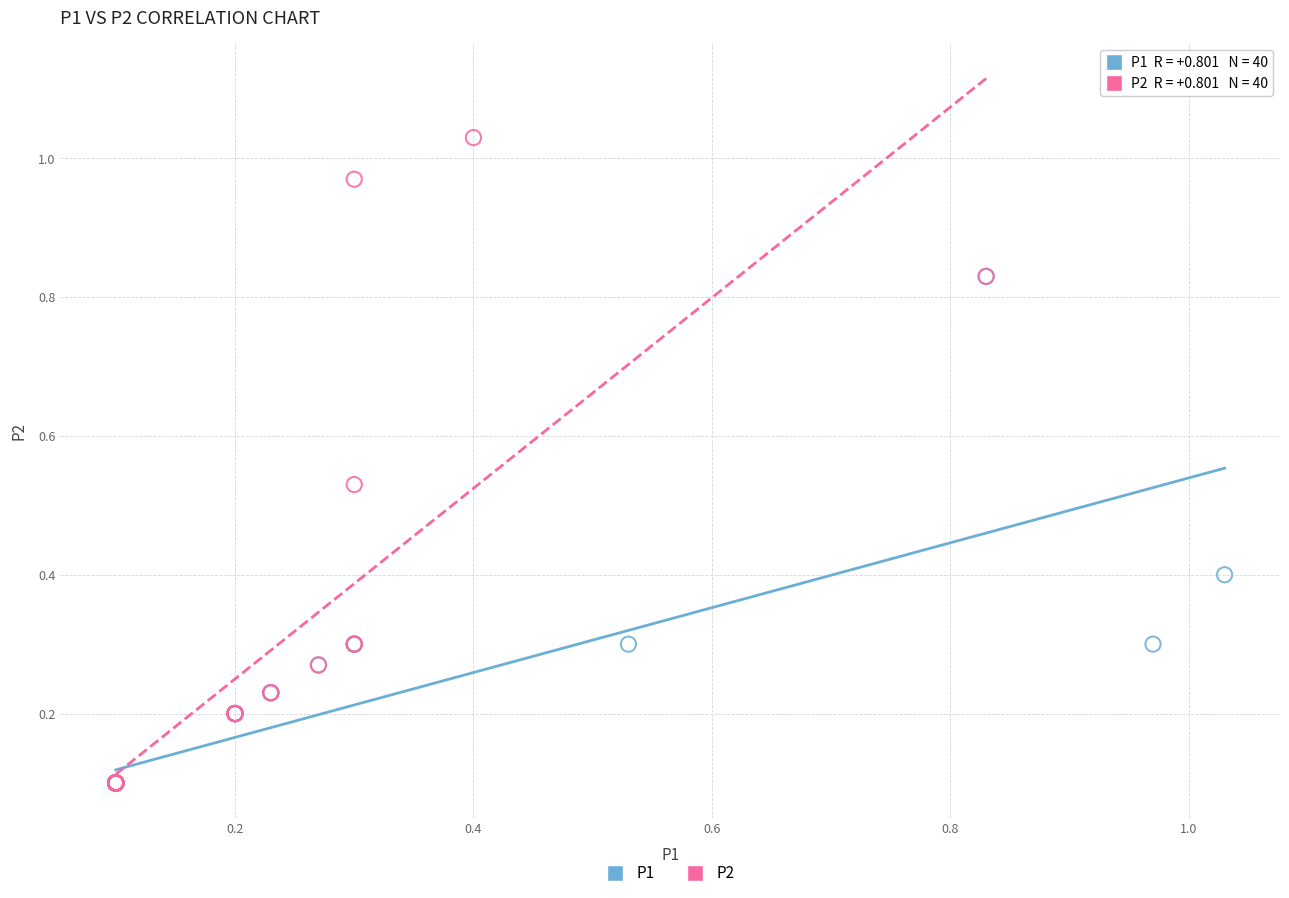

Which series has the widest spread of Y values?

P2